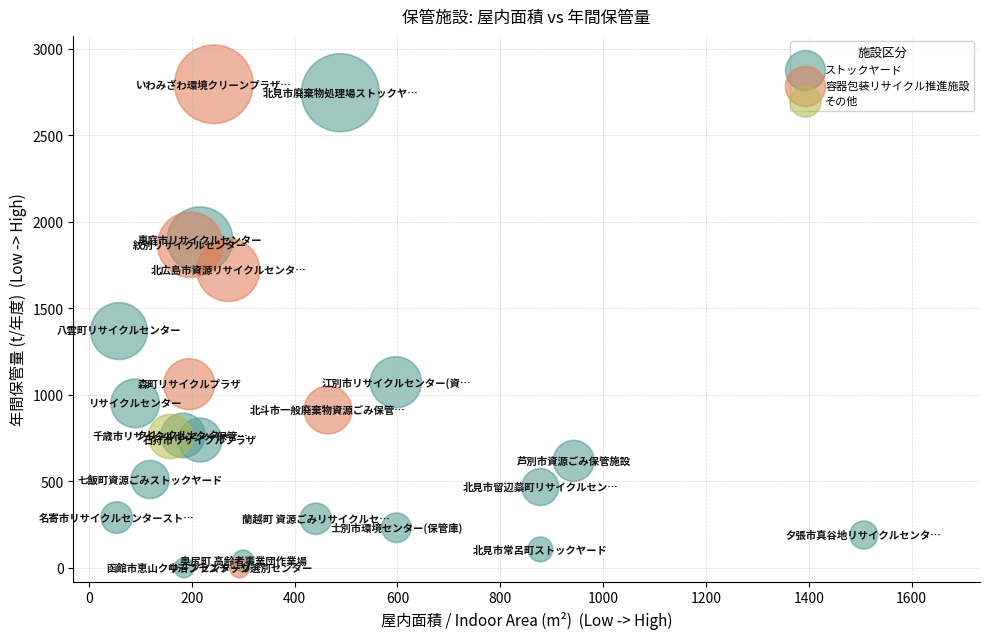

What are all the series names shown in the legend?

その他, ストックヤード, 容器包装リサイクル推進施設